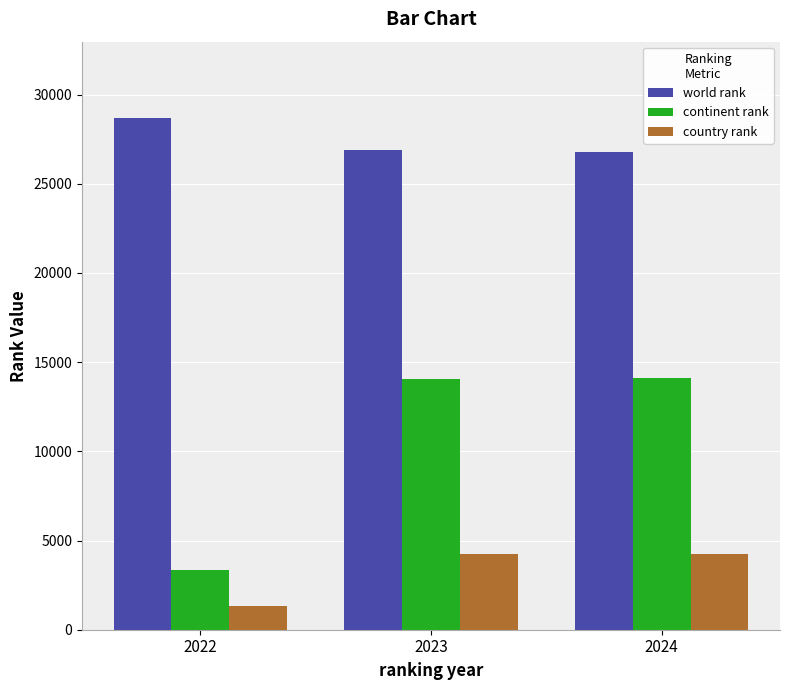

Is it true that country rank equals 2456 at 2024?

False